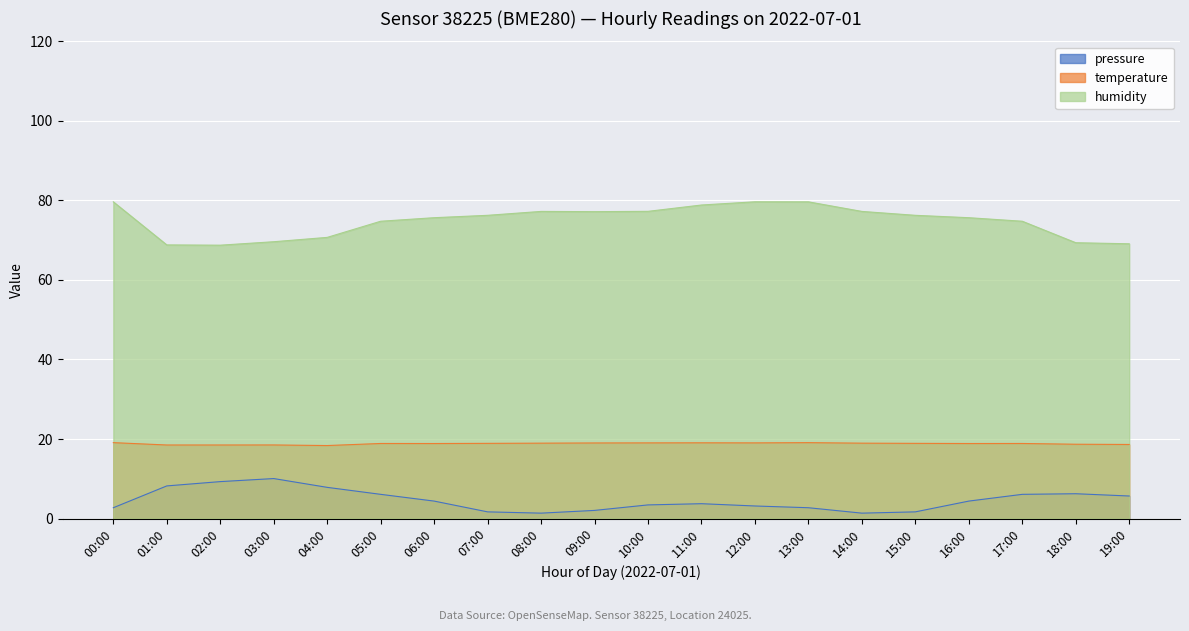

Between 01:00 and 07:00, which series saw the biggest shift?

humidity